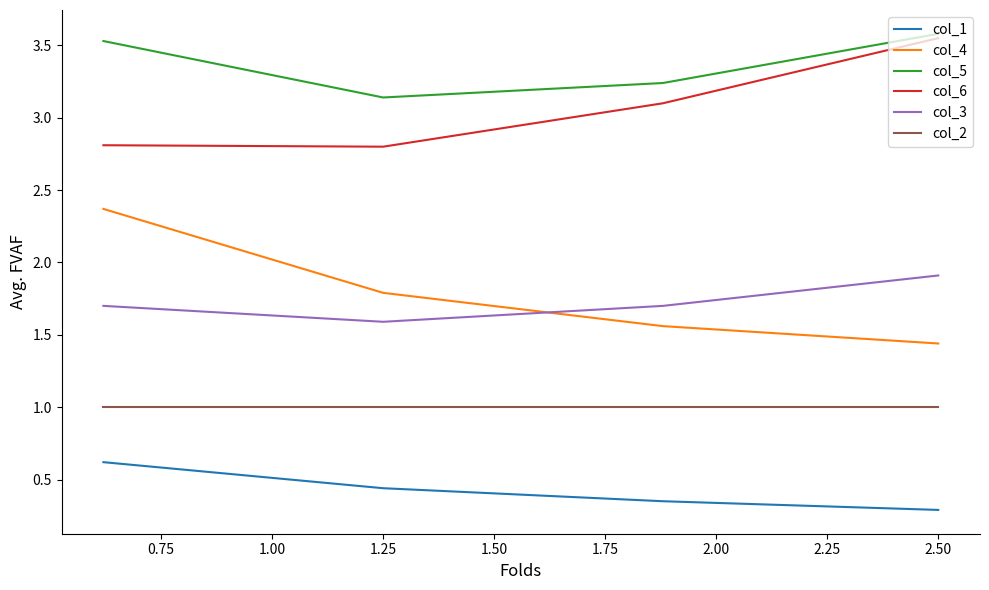

Does the chart display data point markers on the line(s)?

No